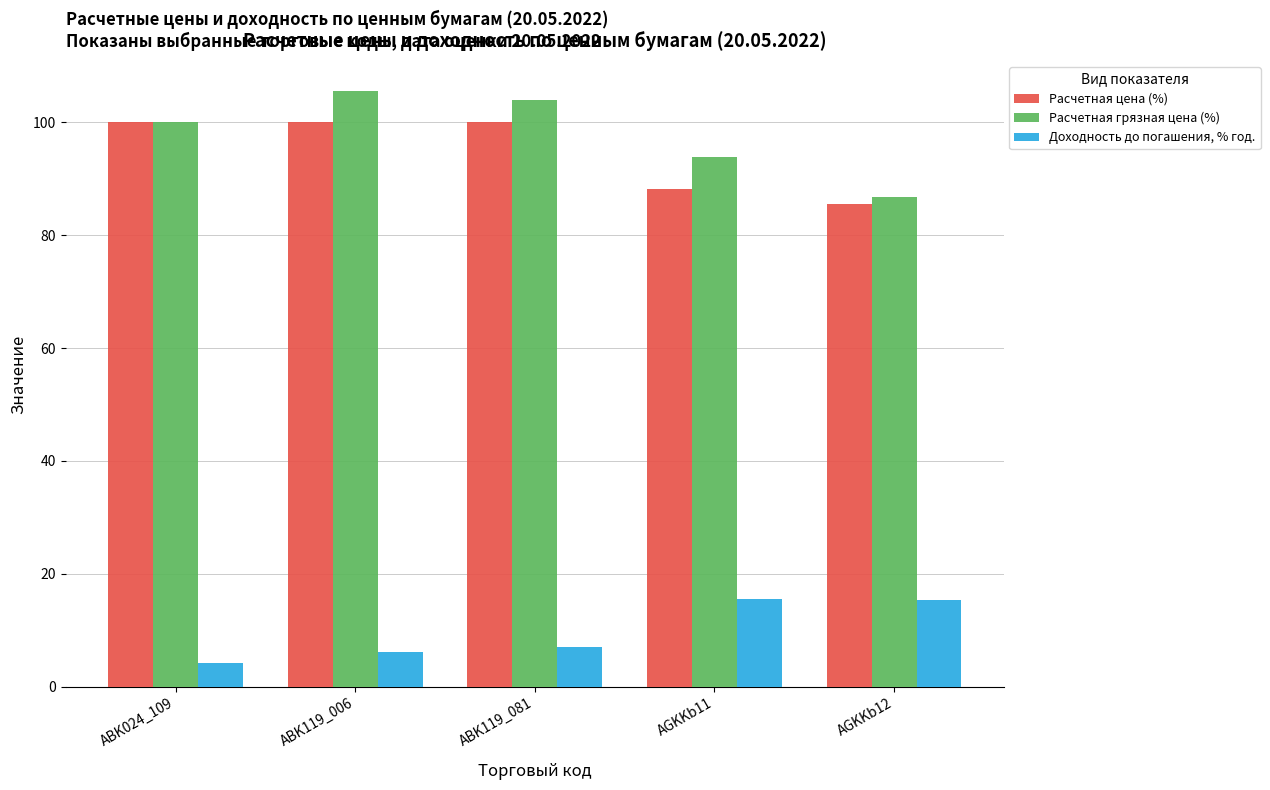

Which category has the highest value in the Расчетная грязная цена (%) series?

ABK119_006